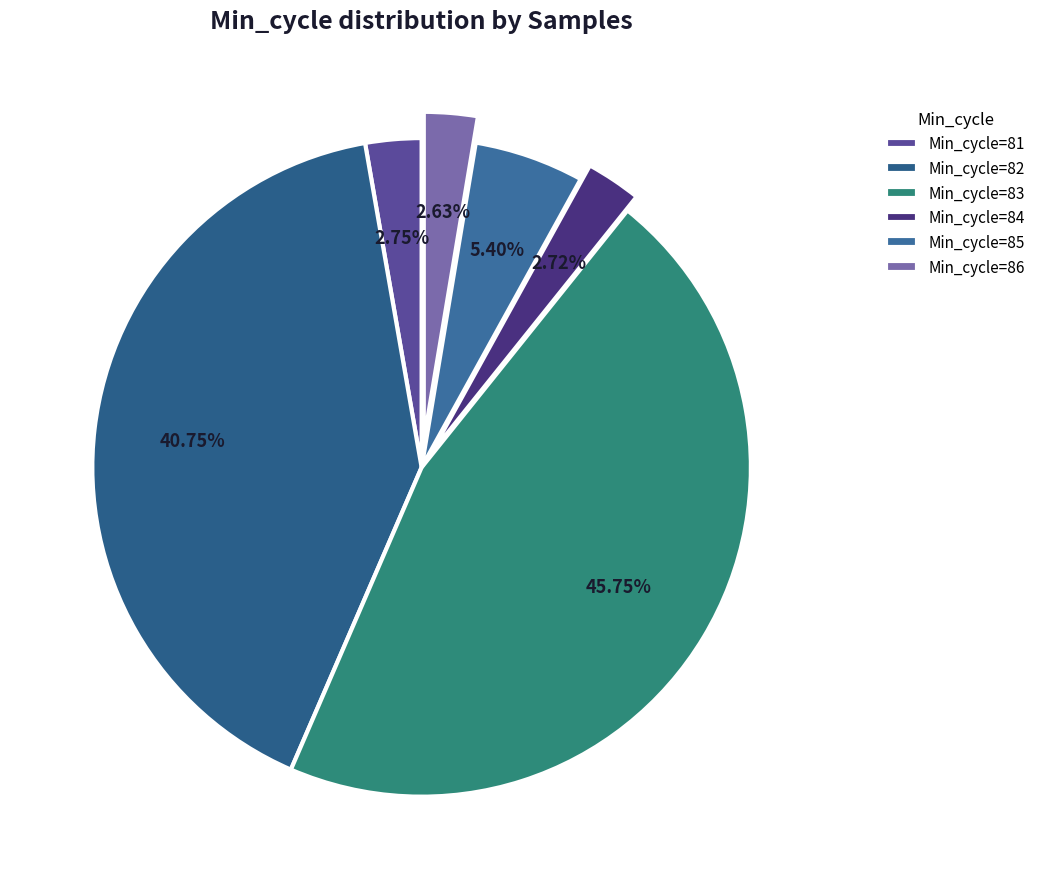

To the nearest percent, what is the combined percentage of Min_cycle=83 and Min_cycle=86?

48%